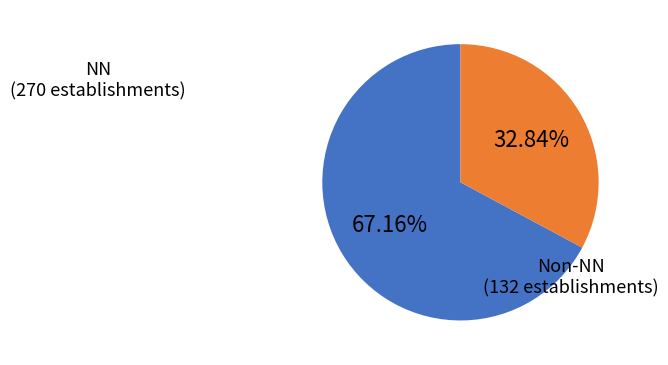

Does any single category account for the majority?

Yes